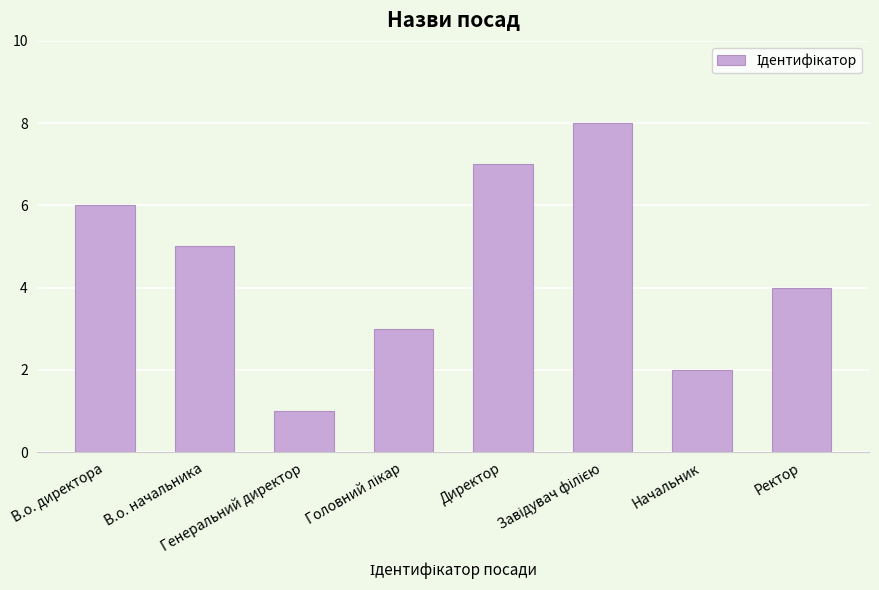

What is the difference between the maximum and minimum values?

7